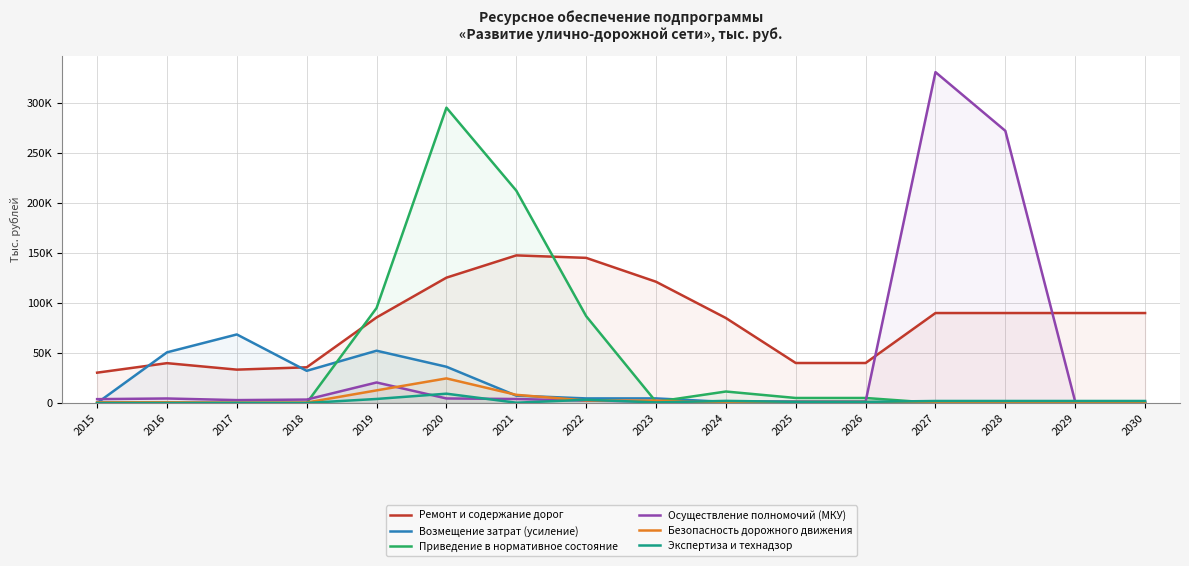

The value of Возмещение затрат (усиление) at 2019 is 82662.4. True or false?

False